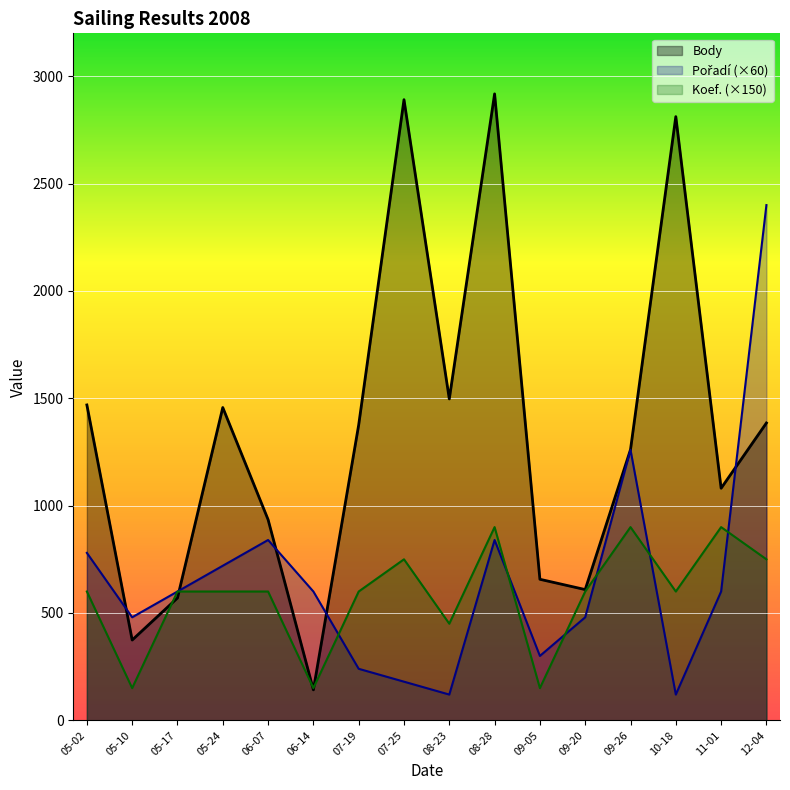

List the labels in order of Koef. (×150) value, largest first.

08-28, 09-26, 11-01, 07-25, 12-04, 05-02, 05-17, 05-24, 06-07, 07-19, 09-20, 10-18, 08-23, 05-10, 06-14, 09-05